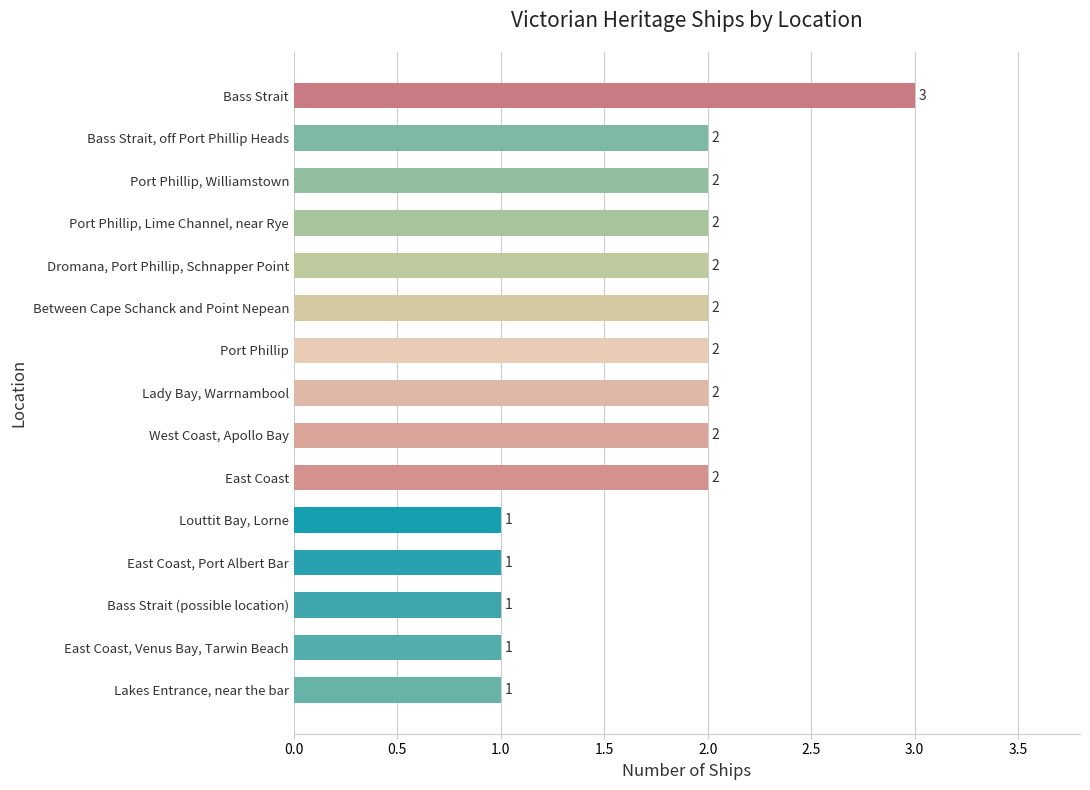

Approximately how many times larger is the value at Bass Strait, off Port Phillip Heads compared to Louttit Bay, Lorne?

2.0